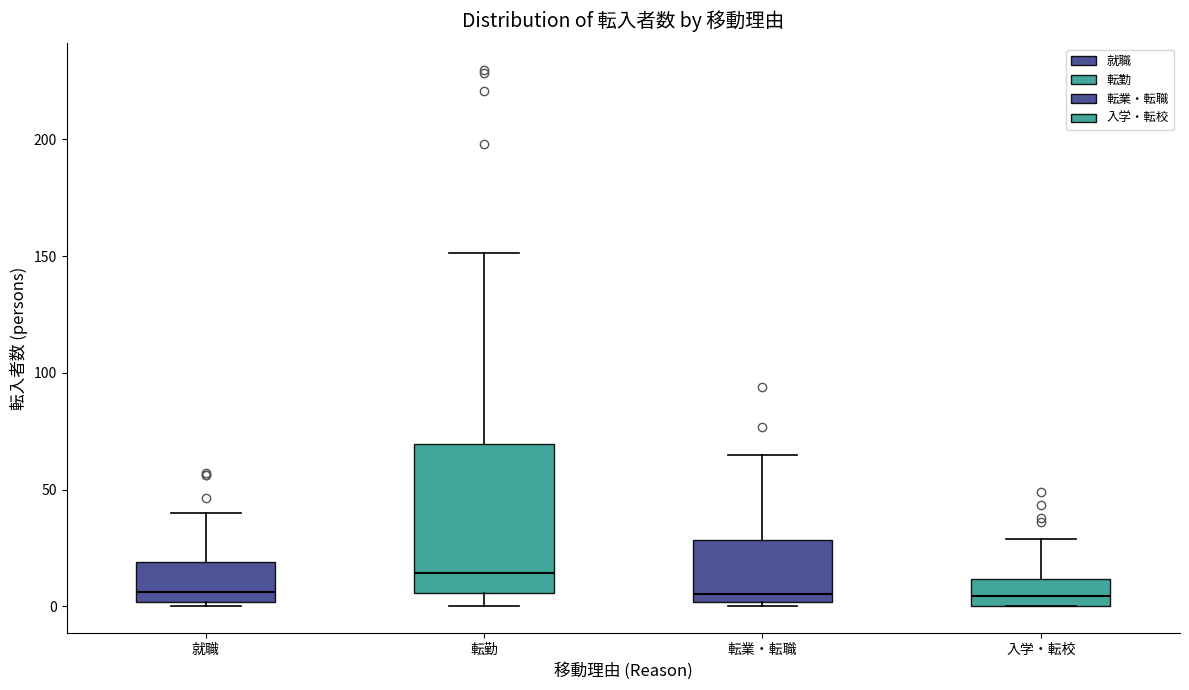

Where is the upper edge of the box for 入学・転校 on the y-axis? The values are not printed on the chart, so give them approximately, as read against the axis.

10